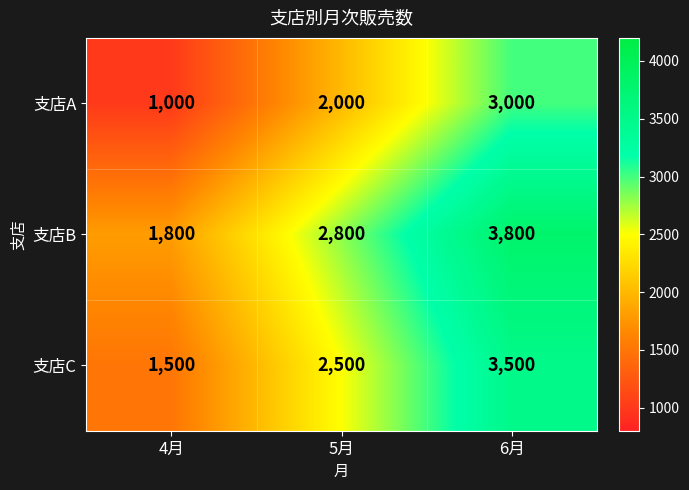

Reading left to right, extract all data points from this chart.

支店A: 1000	2000	3000
支店B: 1800	2800	3800
支店C: 1500	2500	3500